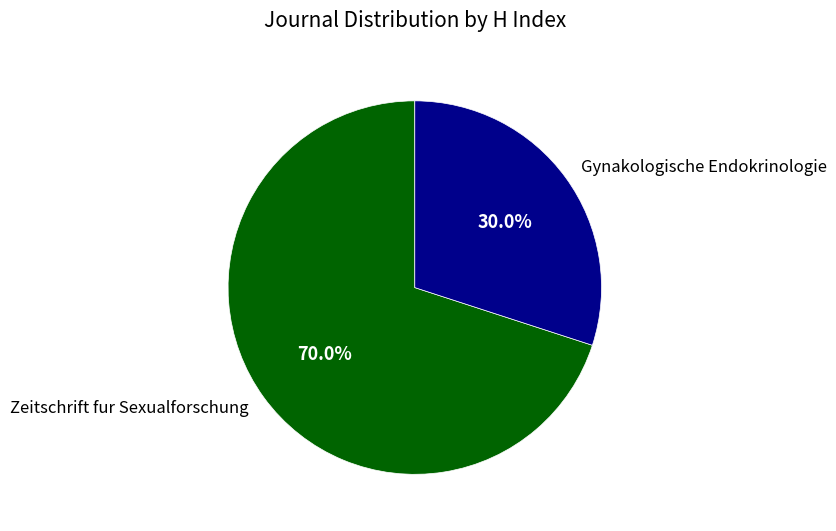

To the nearest percent, what percentage of the pie is Gynakologische Endokrinologie?

30%